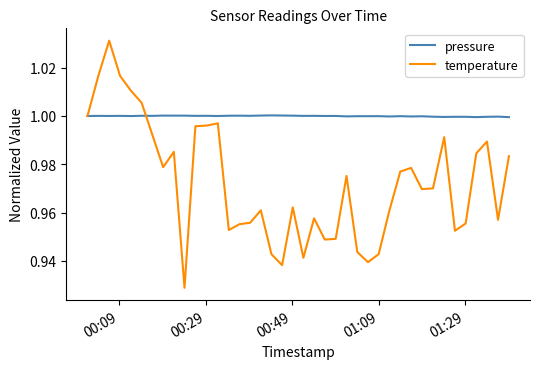

Which series has the largest total across all categories?

pressure